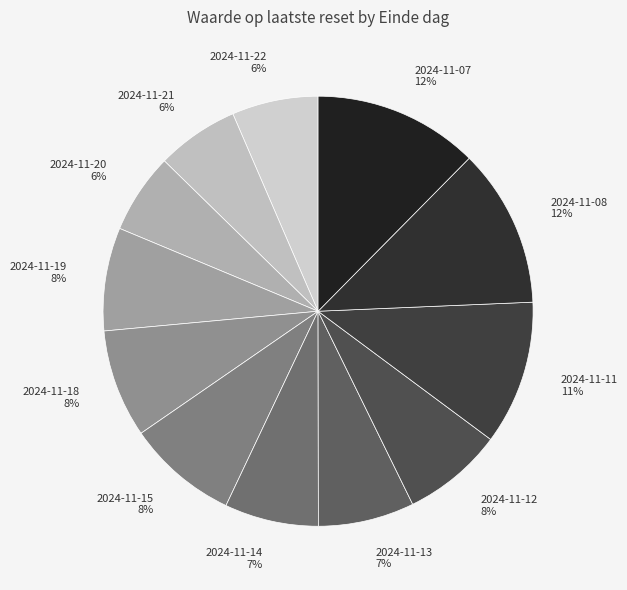

To the nearest percent, what is the difference between the largest and smallest slice percentages?

6%